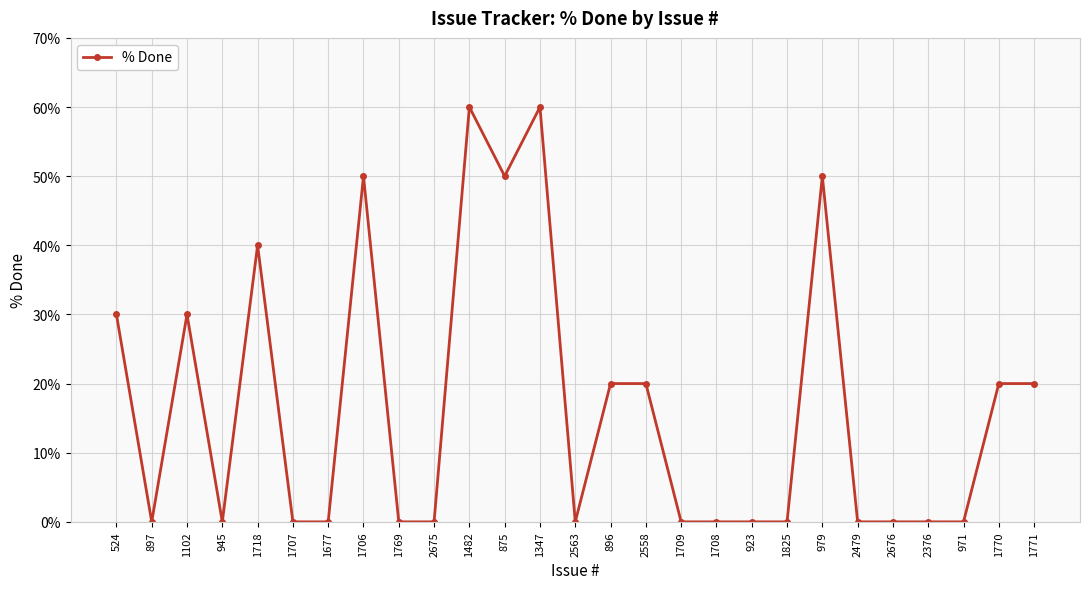

What is the greatest value displayed?

60